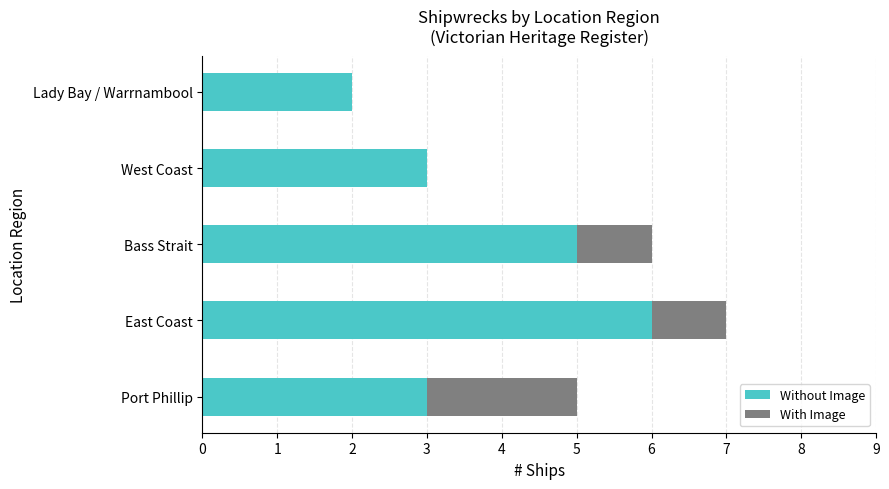

What are all the series names shown in the legend?

Without Image, With Image